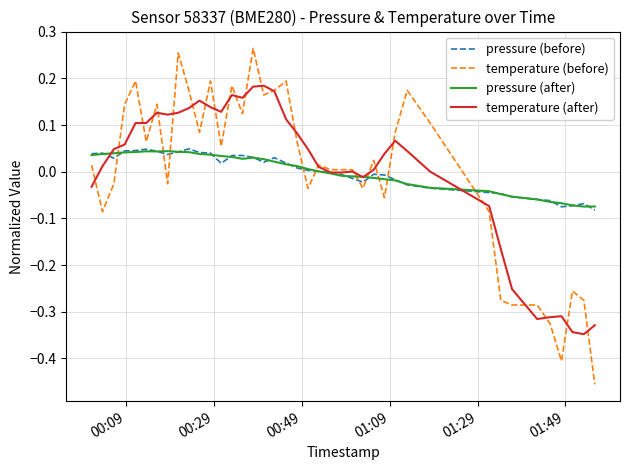

Which series has the widest spread of values?

temperature (before)